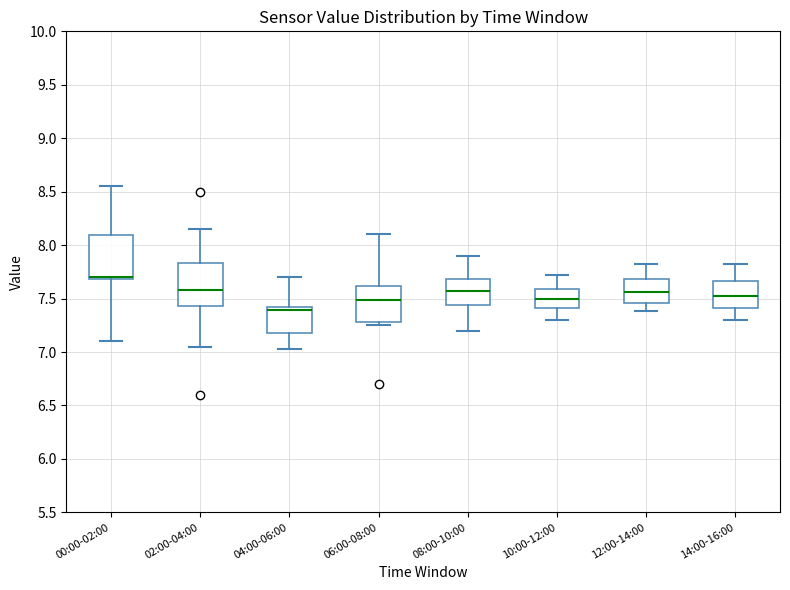

Which box's median line is the lowest?

04:00-06:00